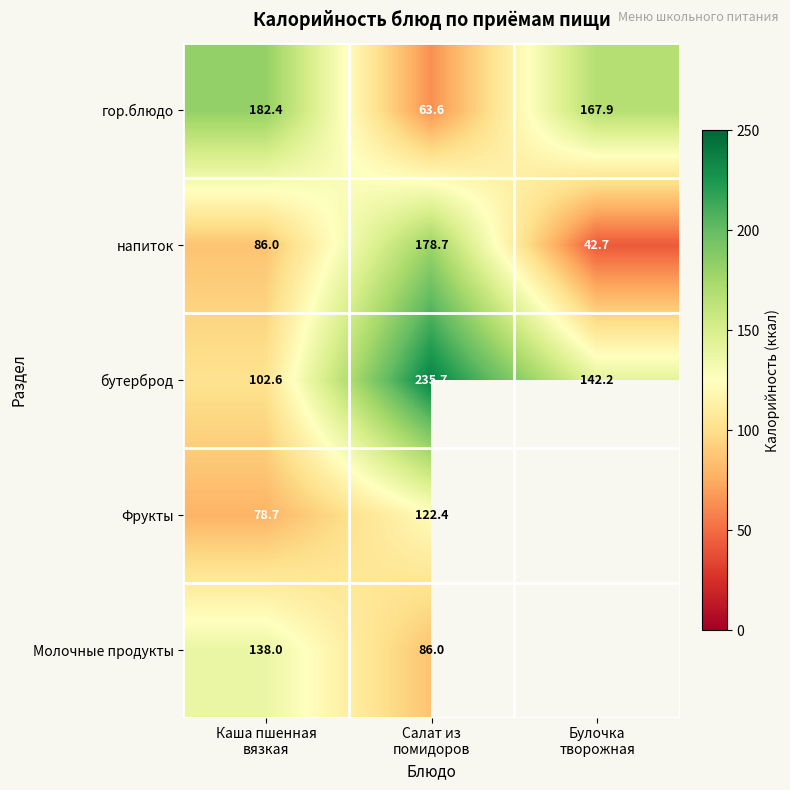

How many series are shown in this chart?

5